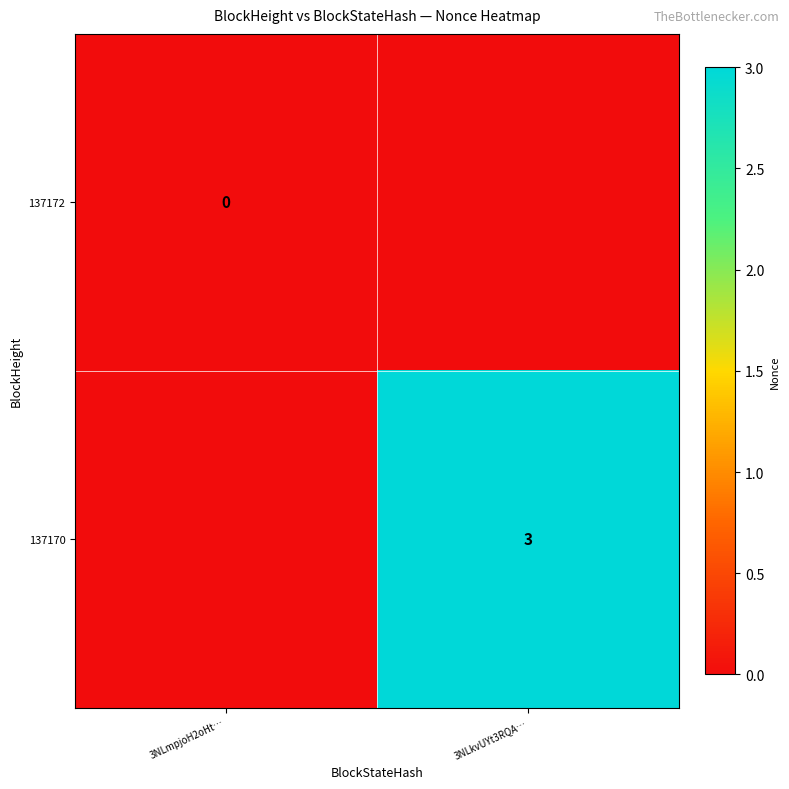

The value of 137170 at 3NLkvUYt3RQA… is 2. True or false?

False